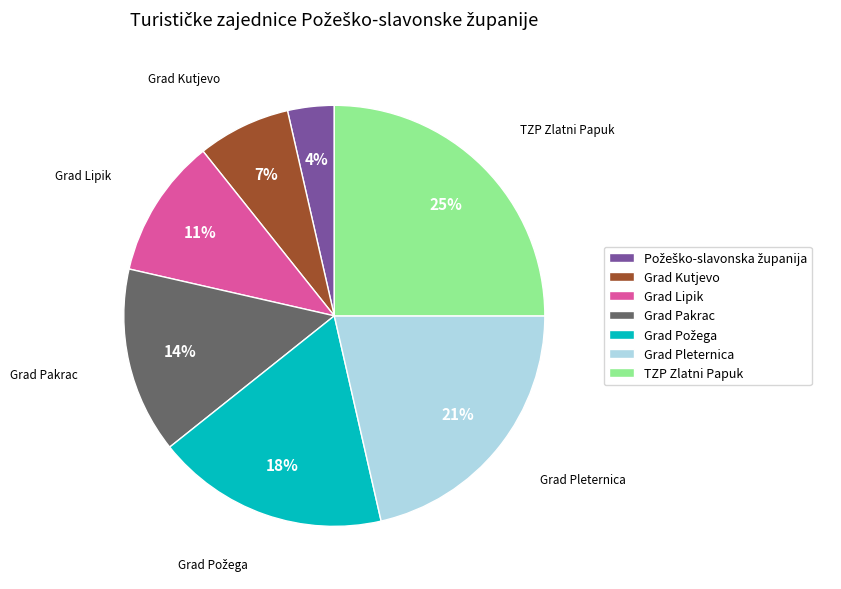

Which category has the biggest portion of the pie?

TZP Zlatni Papuk